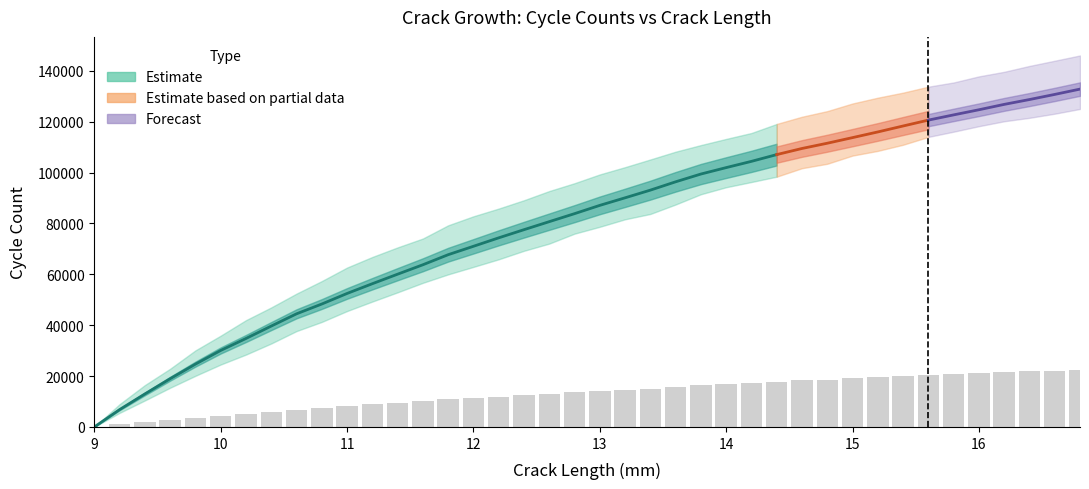

What is the difference between the highest and lowest values at 14.2?

19270